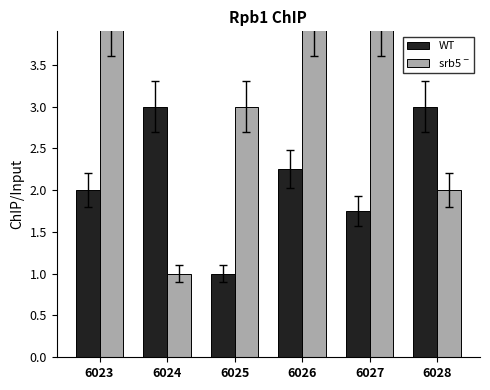

The srb5$^-$ series shows 3.0 at 6025. True or false?

True